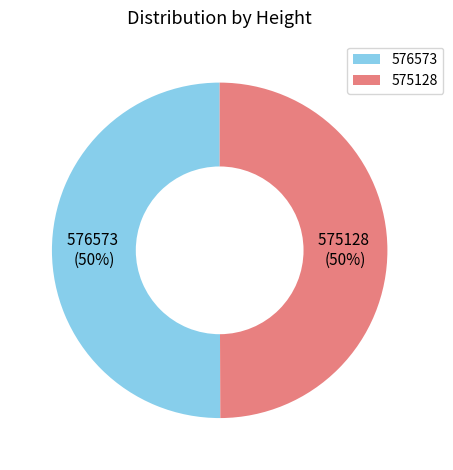

What percentage is the 576573 slice, to the nearest percent?

50%